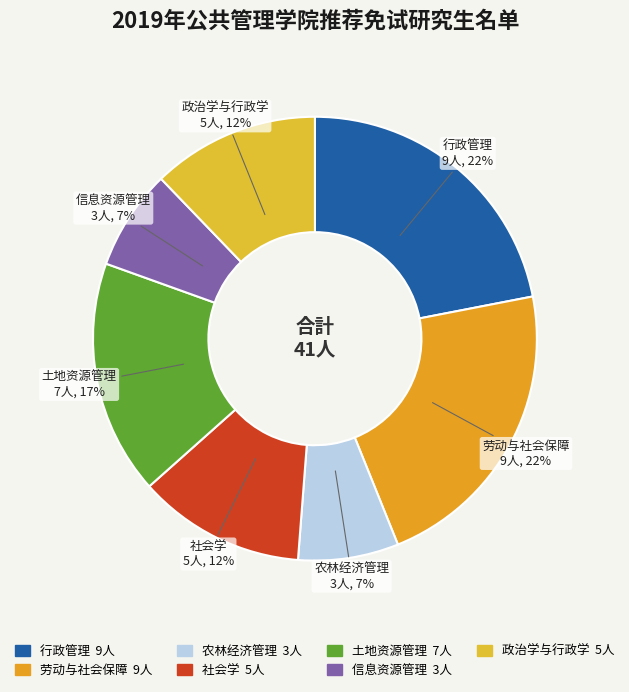

The 土地资源管理 slice represents 17% of the pie. True or false?

True